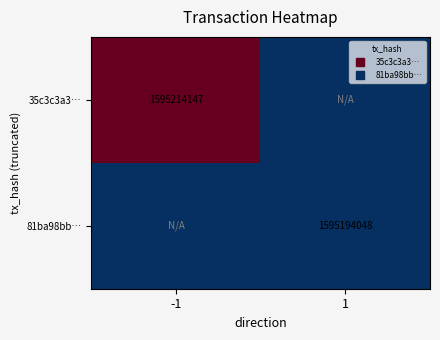

What is the total value across all series at -1?

1595214147